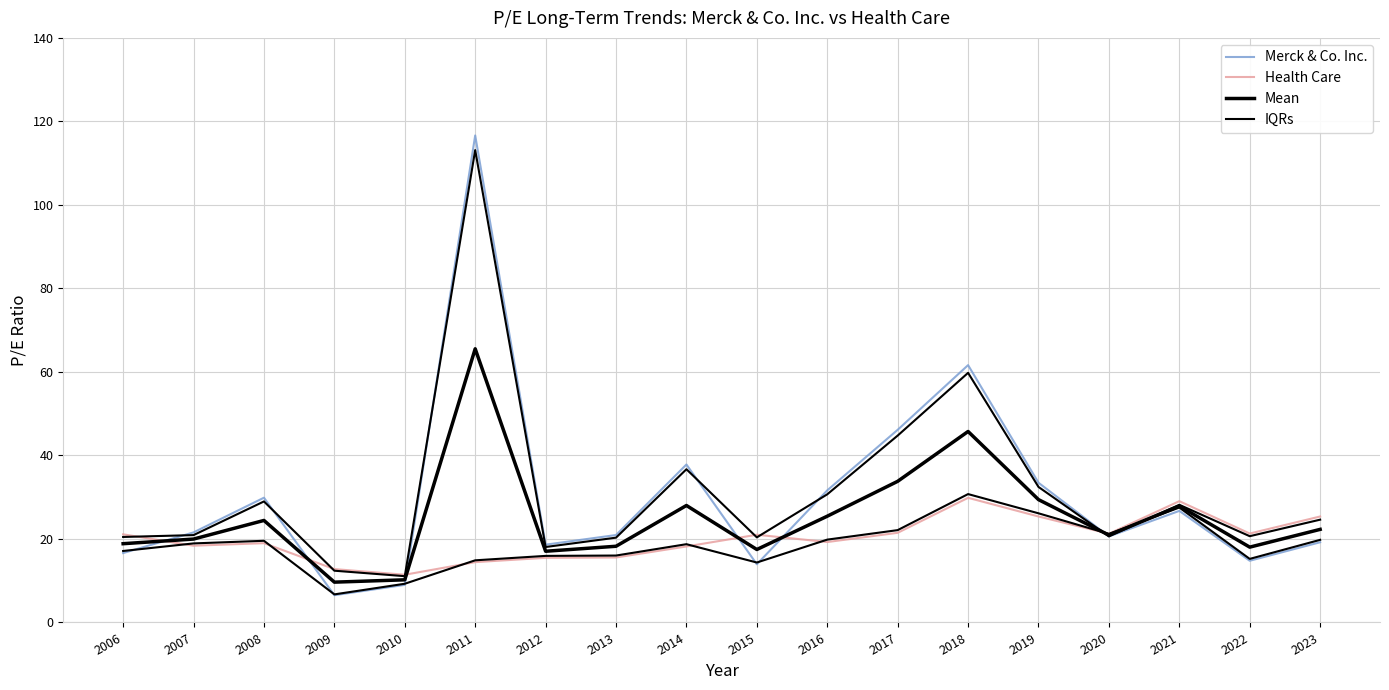

At which category is the sum across all series the highest?

2011